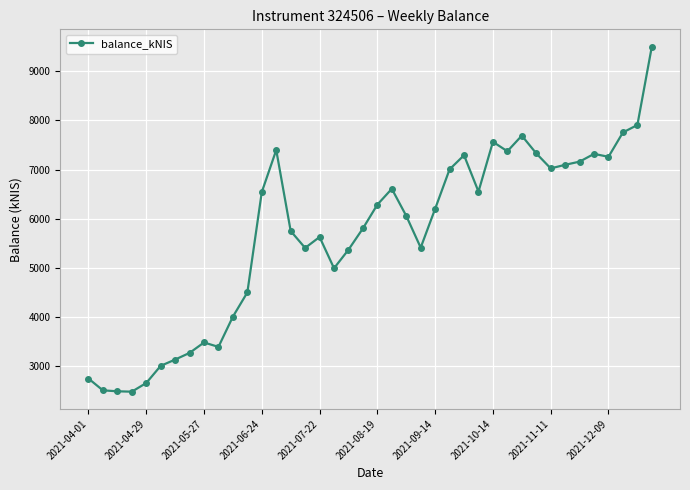

What is the smallest value displayed?

2477.9